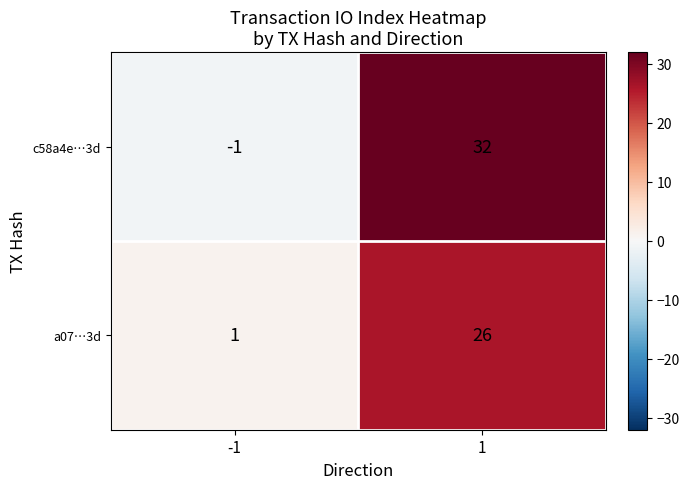

List the series in order of their overall mean, highest first.

c58a4e…3d, a07…3d